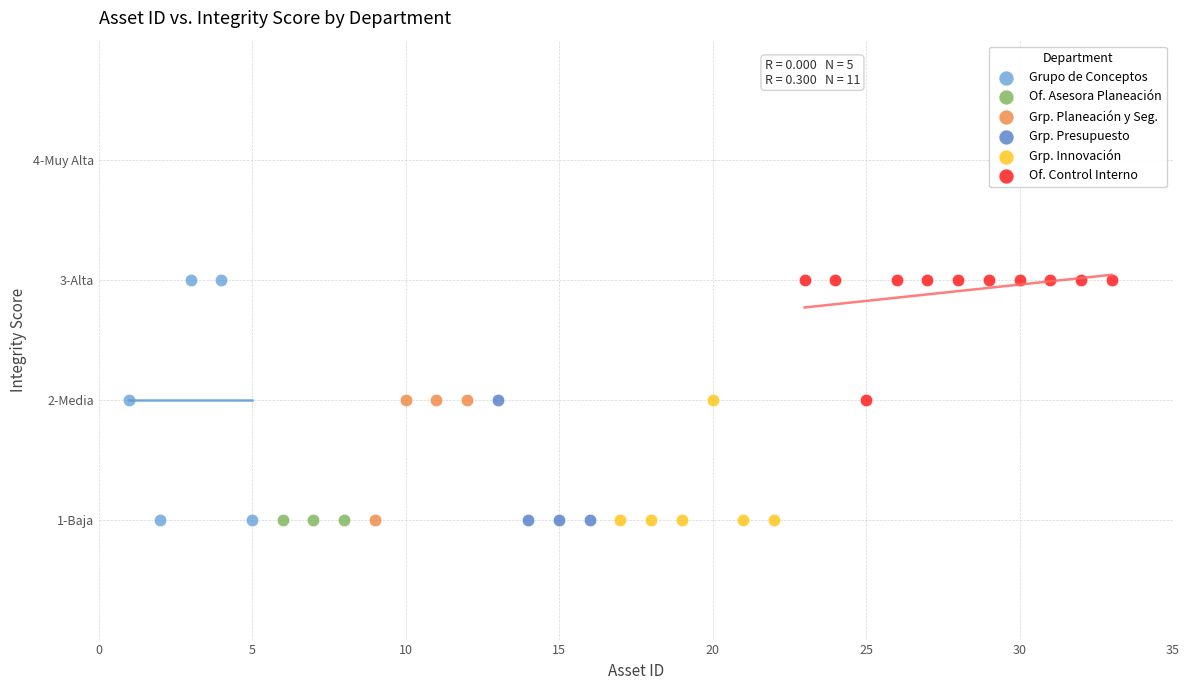

What are all the series names shown in the legend?

Grupo de Conceptos, Of. Asesora Planeación, Grp. Planeación y Seg., Grp. Presupuesto, Grp. Innovación, Of. Control Interno